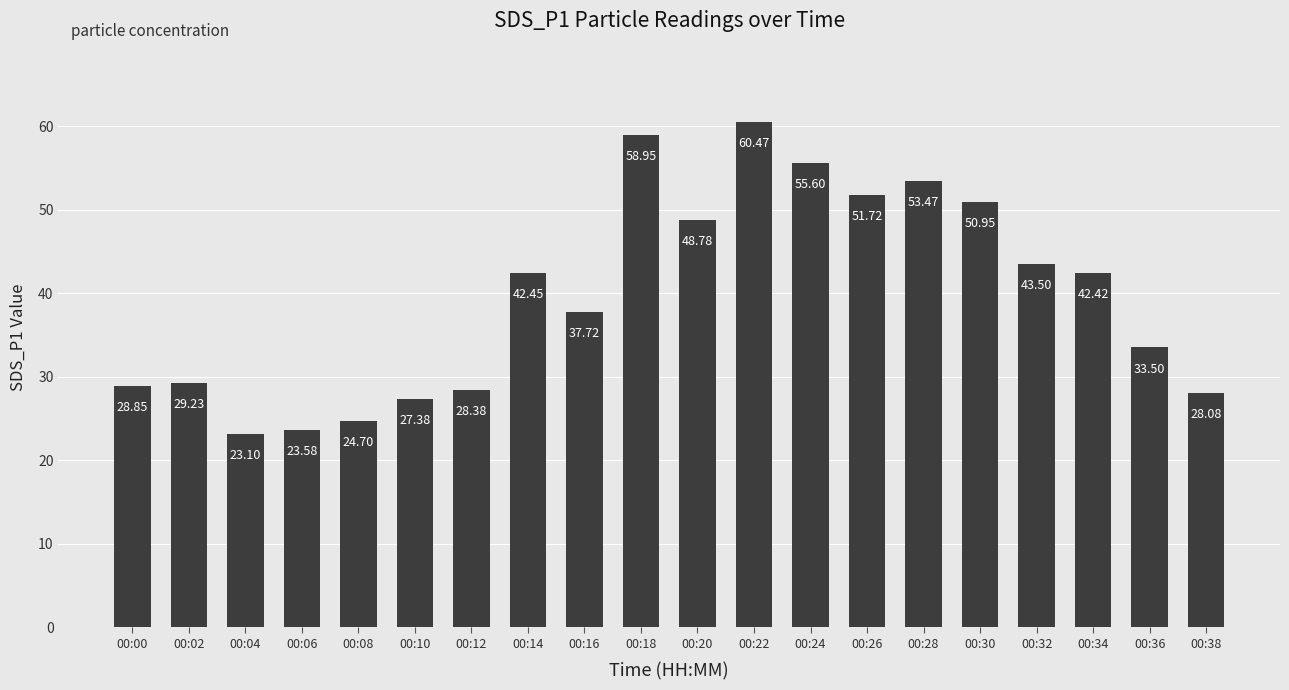

Approximately how many times larger is the value at 00:24 compared to 00:04?

2.4